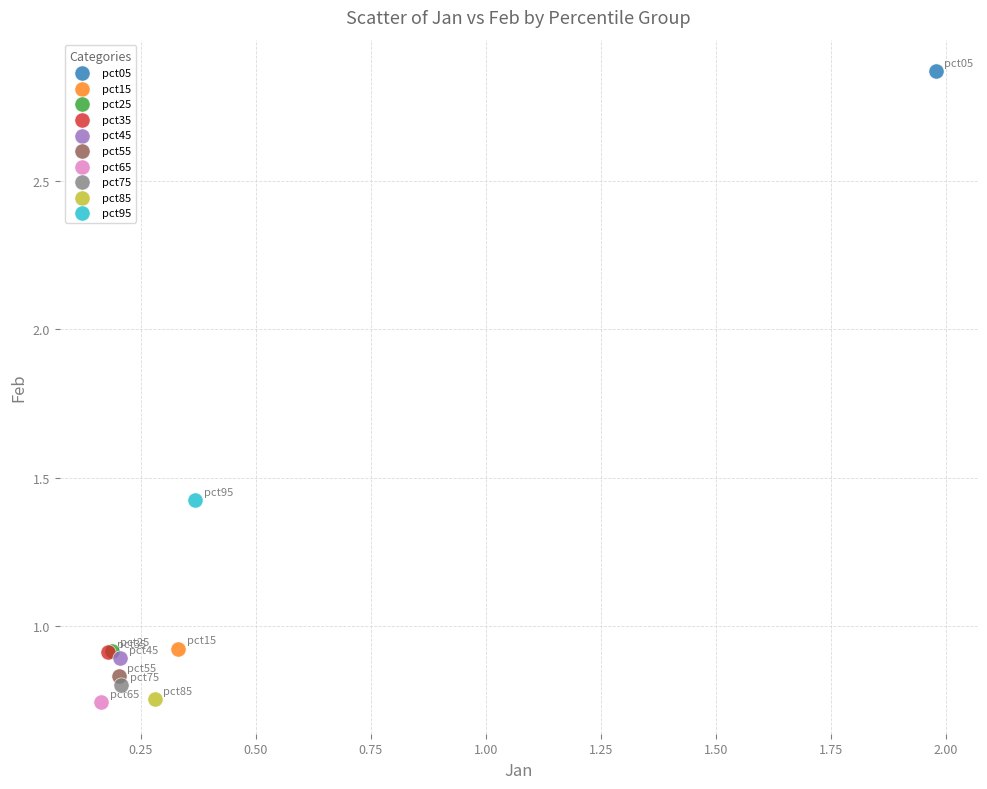

What are all the series names shown in the legend?

pct05, pct15, pct25, pct35, pct45, pct55, pct65, pct75, pct85, pct95